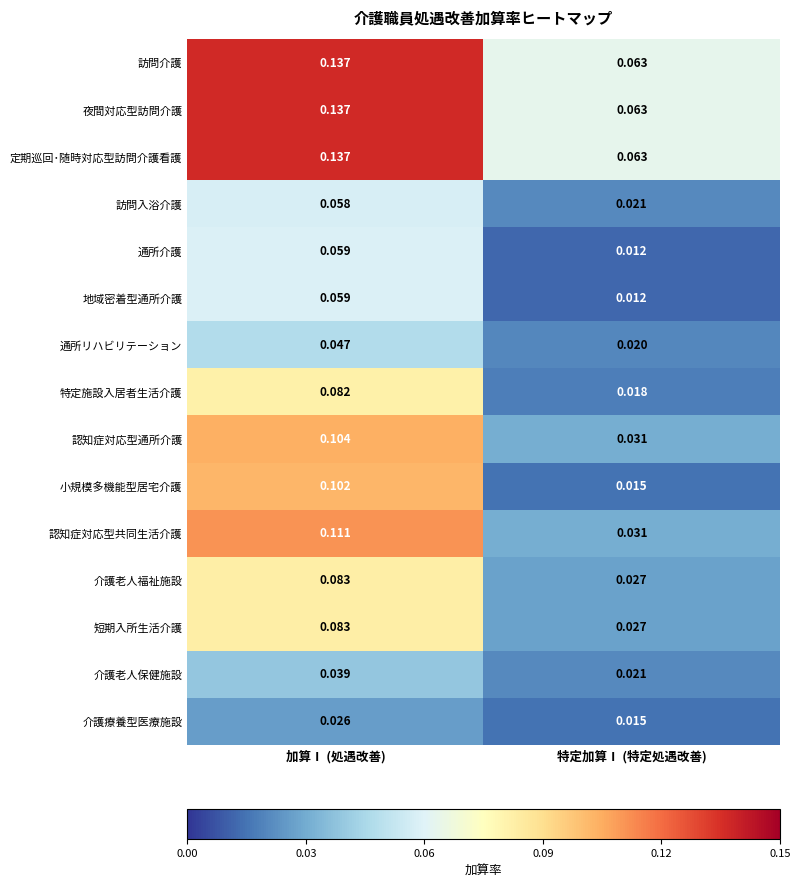

Where is 介護療養型医療施設 nearest to the value 0?

特定加算Ⅰ (特定処遇改善)